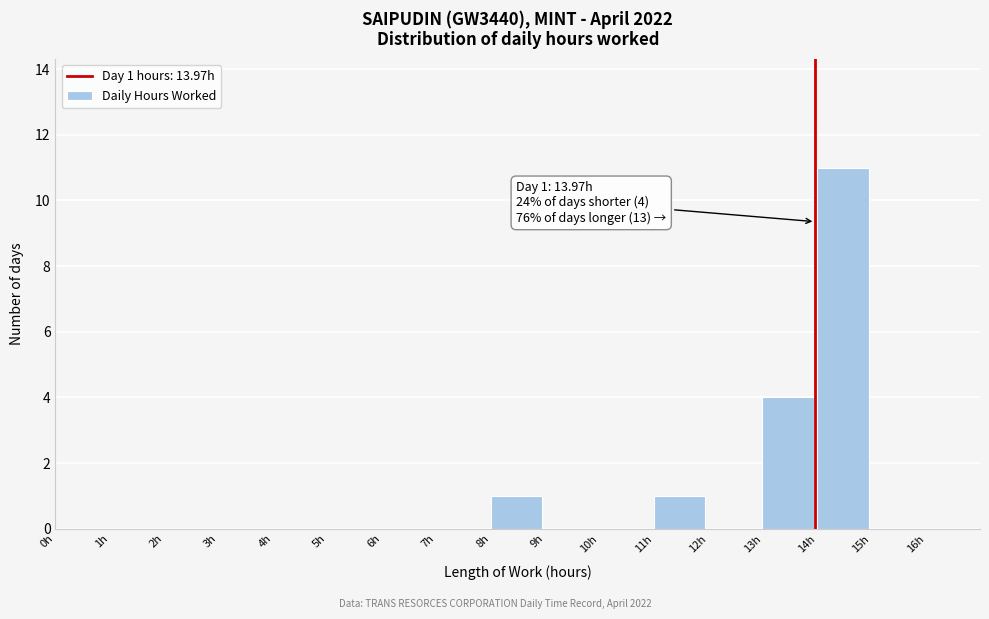

Over which range of the x-axis is the bar tallest?

14 to 15